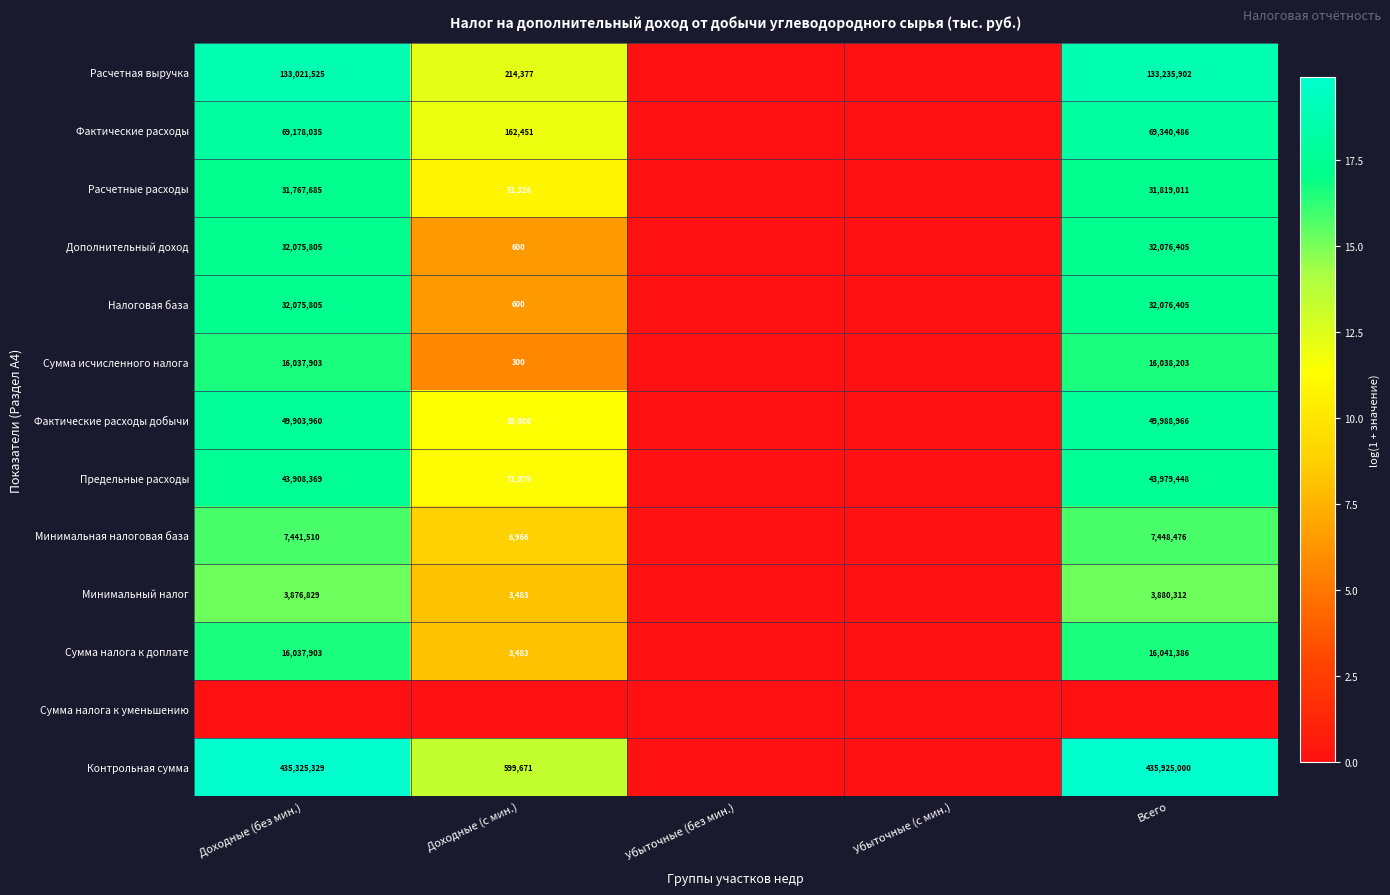

Is it true that Фактические расходы equals 69340486 at Всего?

True